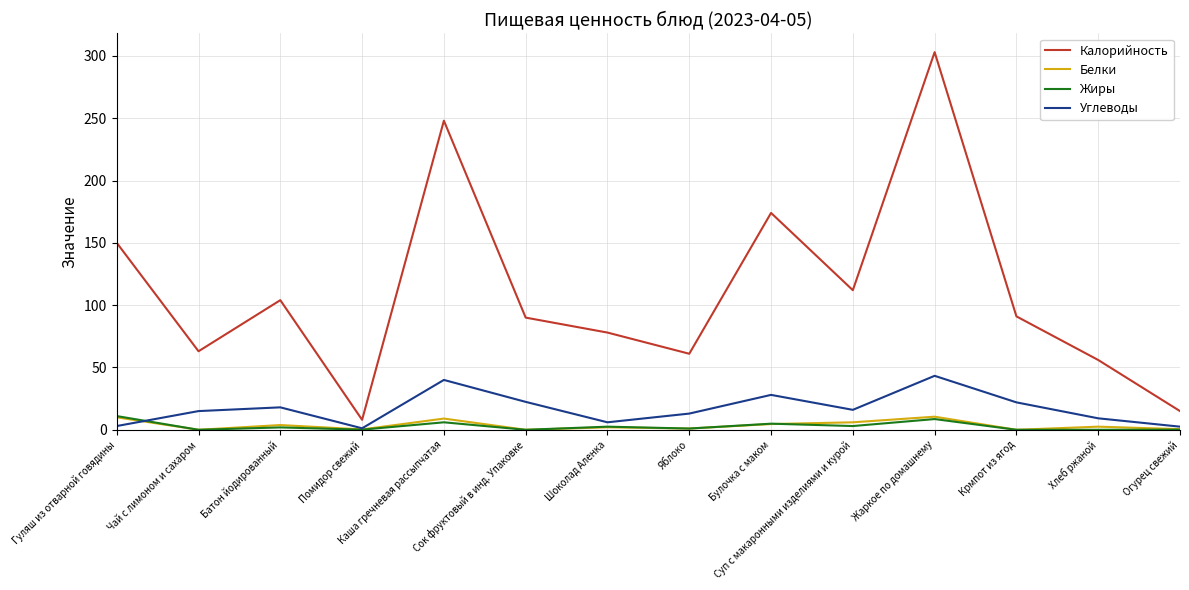

Which series has the largest total across all categories?

Калорийность